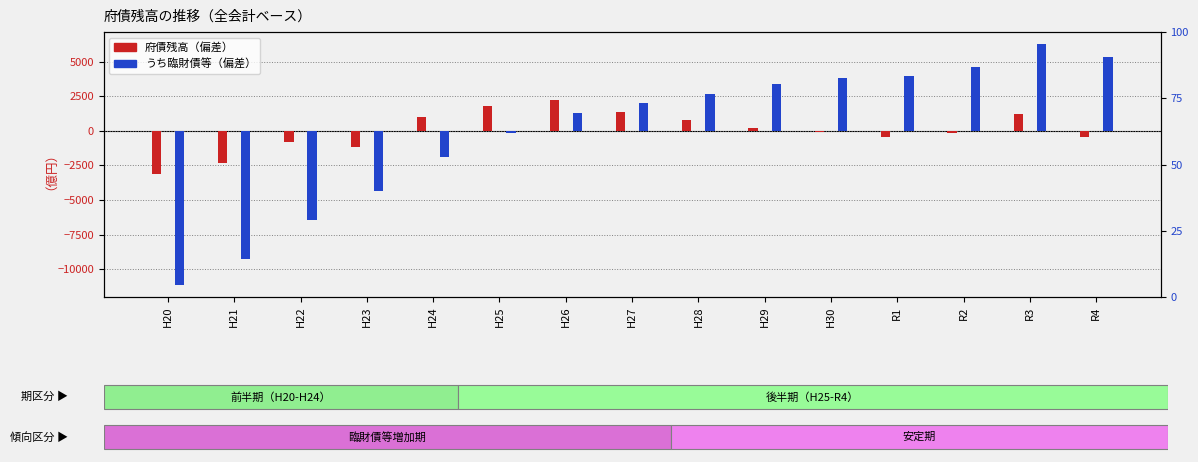

How many values in the うち臨財債等 series are below 2033?

7